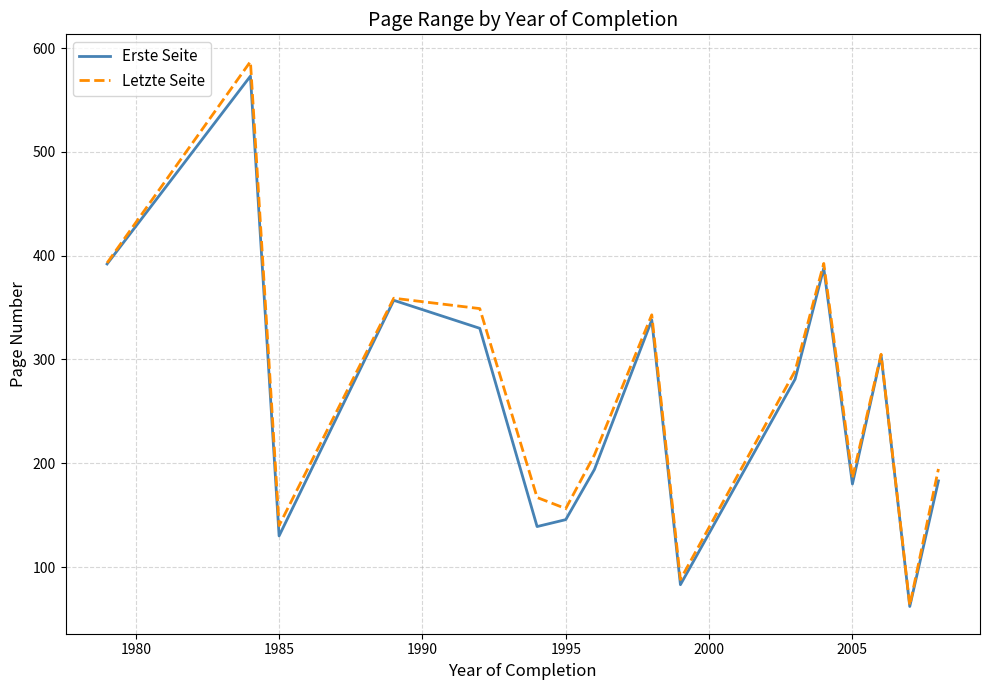

What is the highest value of the Erste Seite series?

573.0